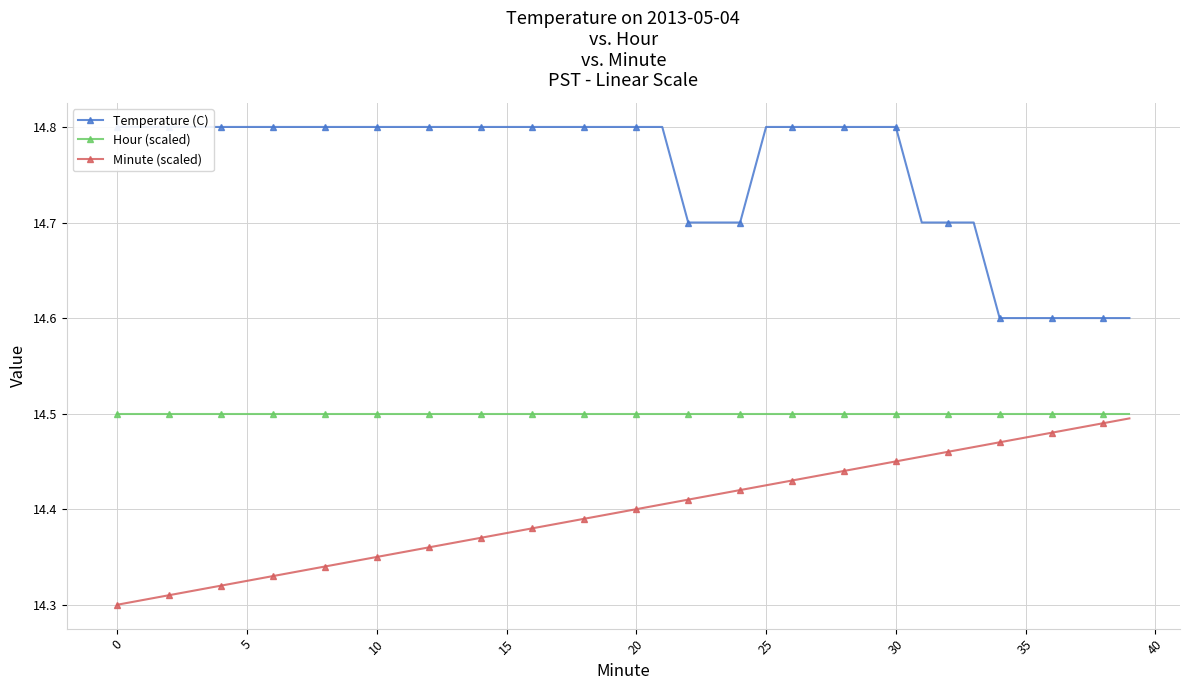

True or false: Temperature (C) has more than 0 points higher than both neighbors.

False